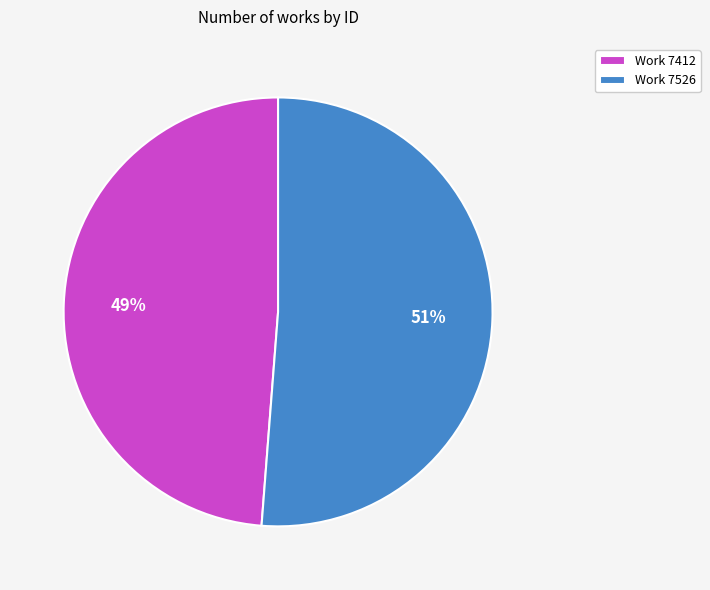

Combined, do Work 7526 and Work 7412 account for over 50%?

Yes